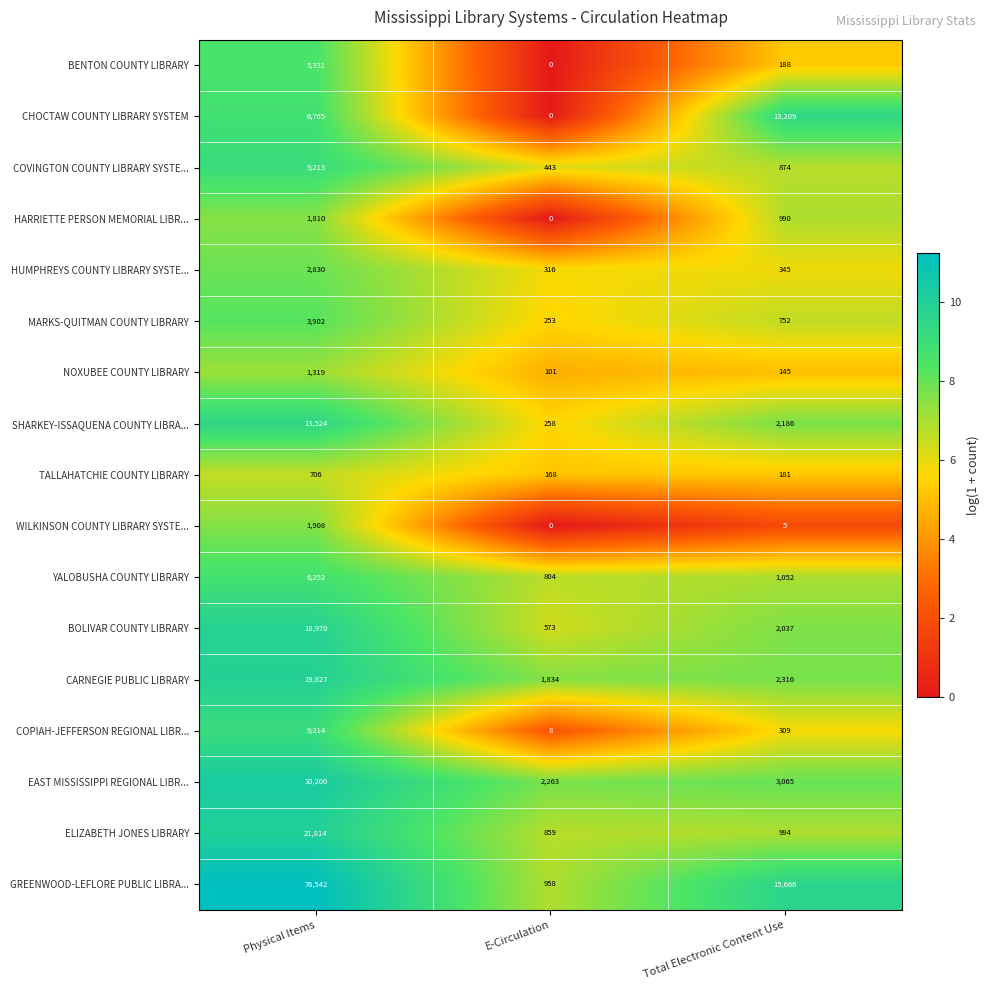

Read the GREENWOOD-LEFLORE PUBLIC LIBRA... value at Physical Items, to the nearest 10.

76540